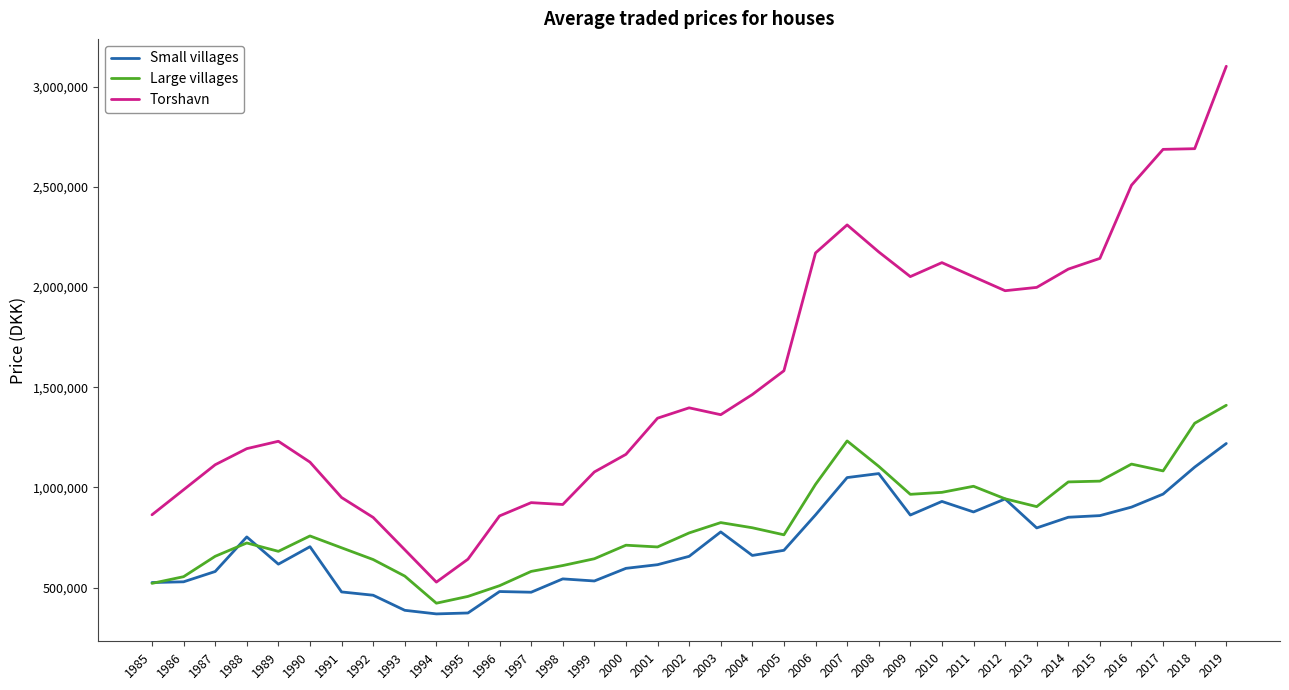

The value of Torshavn at 2013 is 1997939. True or false?

True